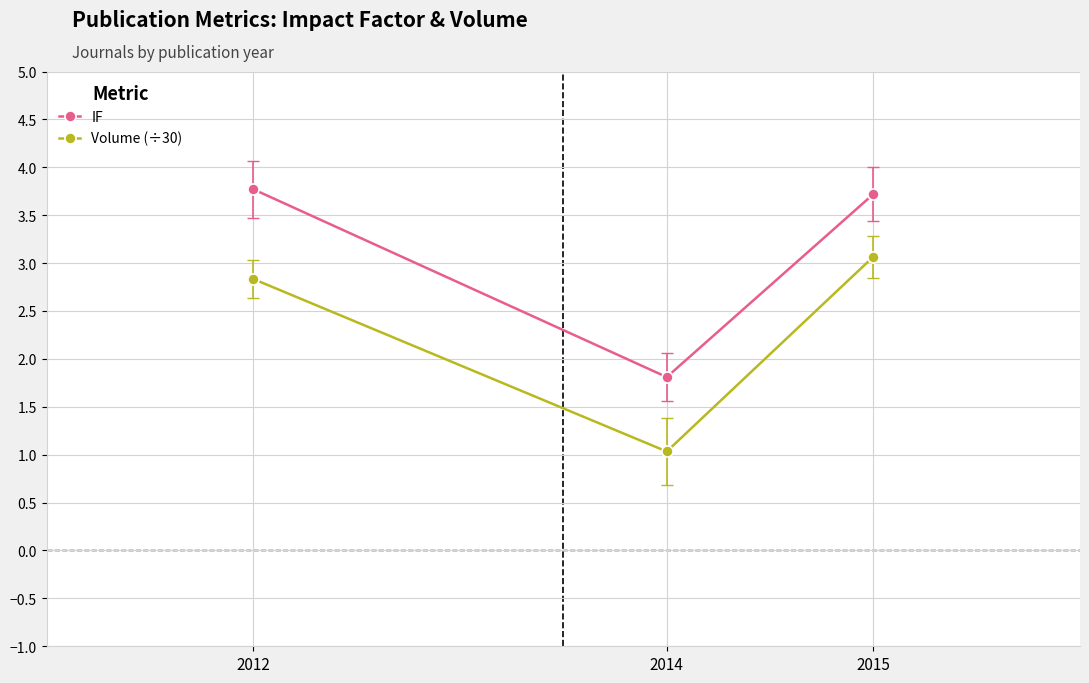

How many lines are shown in the chart?

2